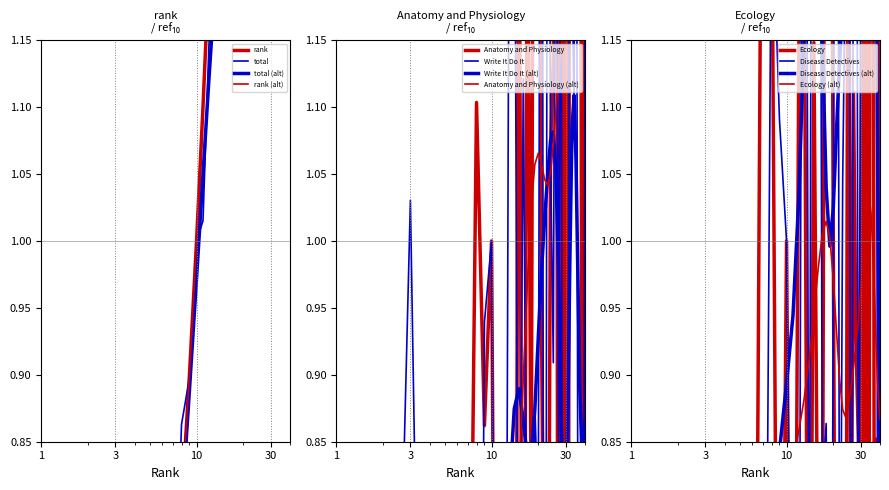

What is the total value across all series at 35?

11.3